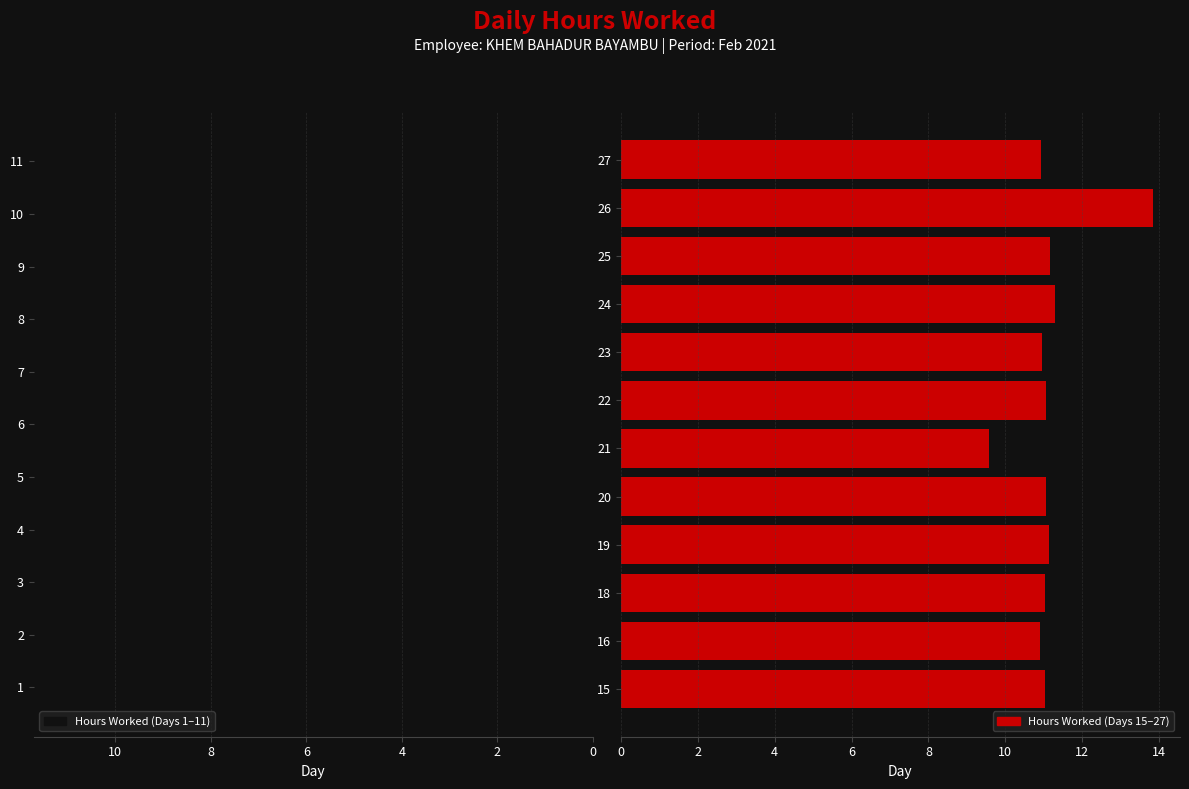

Reading left to right, list all the values displayed in this chart.

Hours Worked: 1=10.9	2=11.0	3=11.2	4=11.0	5=10.9	6=0.0	7=9.4	8=11.0	9=11.0	10=11.1	11=9.2	15=11.0	16=10.9	18=11.0	19=11.1	20=11.1	21=9.6	22=11.1	23=11.0	24=11.3	25=11.2	26=13.8	27=10.9
Break Total: 1=0.0	2=0.0	3=0.0	4=0.0	5=0.0	6=0.0	7=0.0	8=0.0	9=0.0	10=0.0	11=0.0	15=0.0	16=0.0	18=0.0	19=0.0	20=0.0	21=0.0	22=0.0	23=0.0	24=0.0	25=0.0	26=0.0	27=0.0